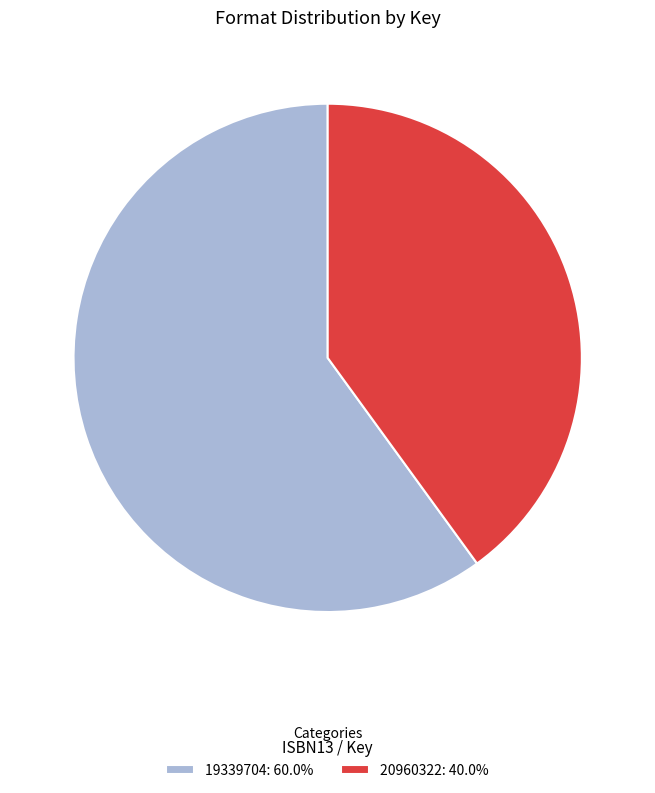

Does any single category account for the majority?

Yes